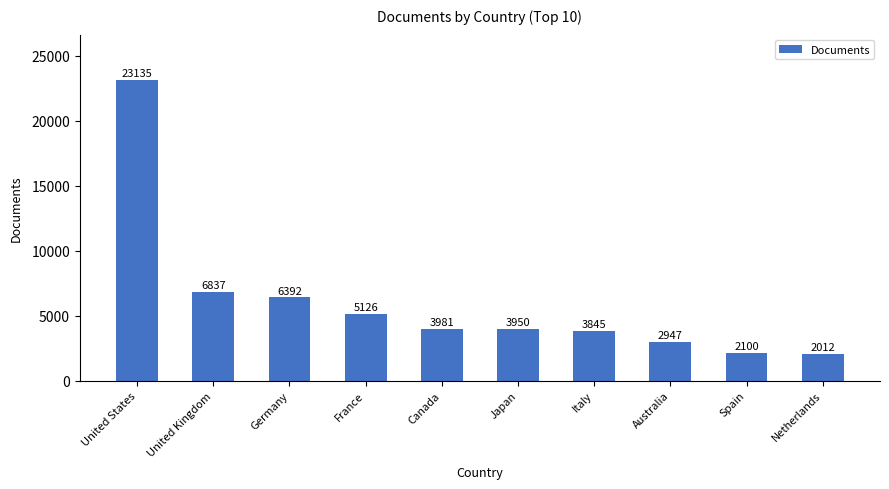

True or false: the data shows 3981 at Canada.

True